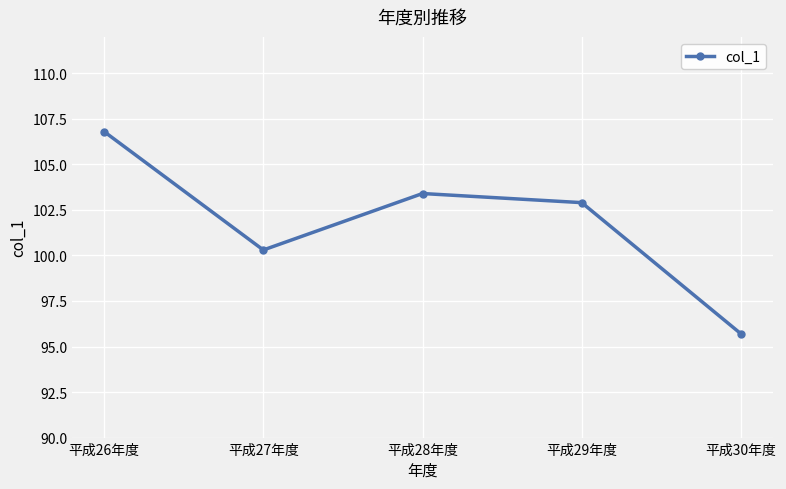

Reading left to right, transcribe all the data shown in this chart.

106.8	100.3	103.4	102.9	95.7